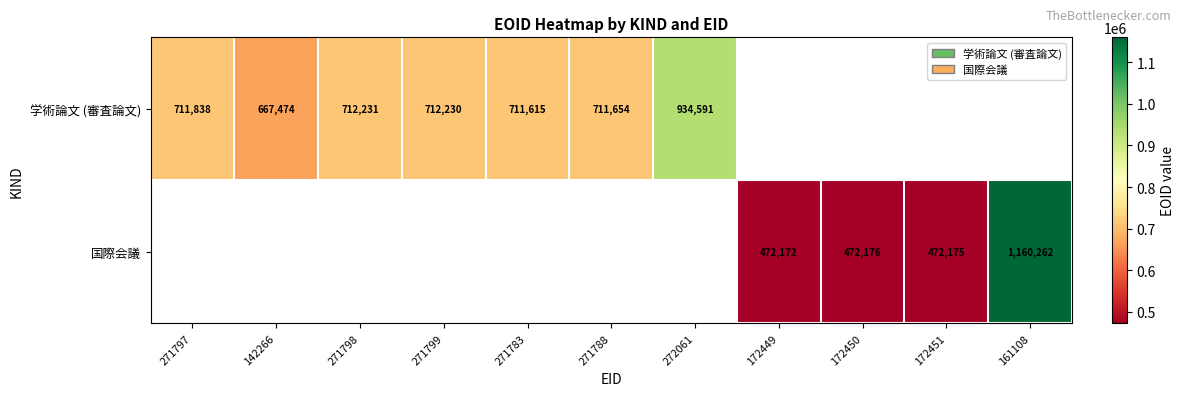

The 国際会議 series shows 124970.2 at 172451. True or false?

False